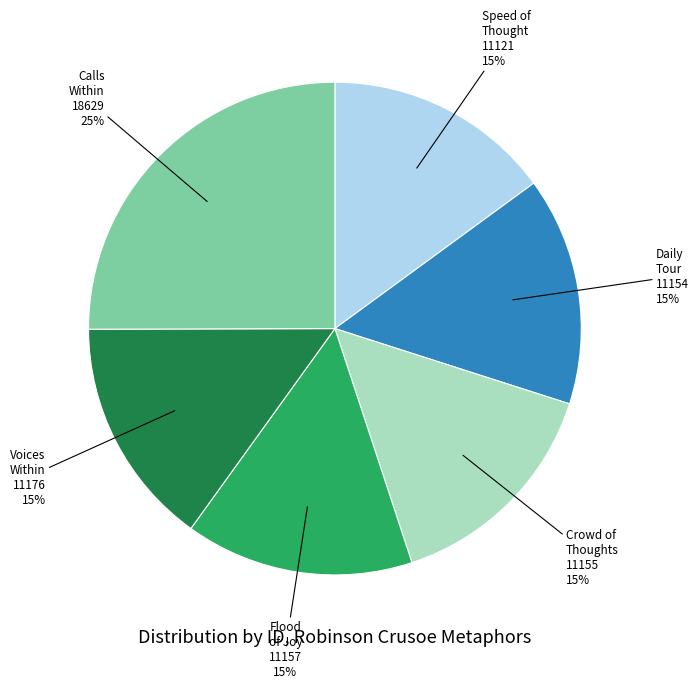

Is there any slice that represents more than half of the pie?

No